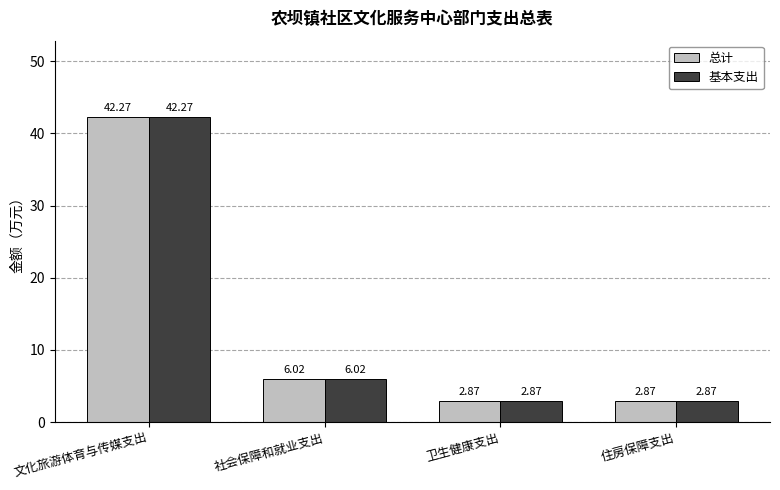

Are the bars horizontal?

No